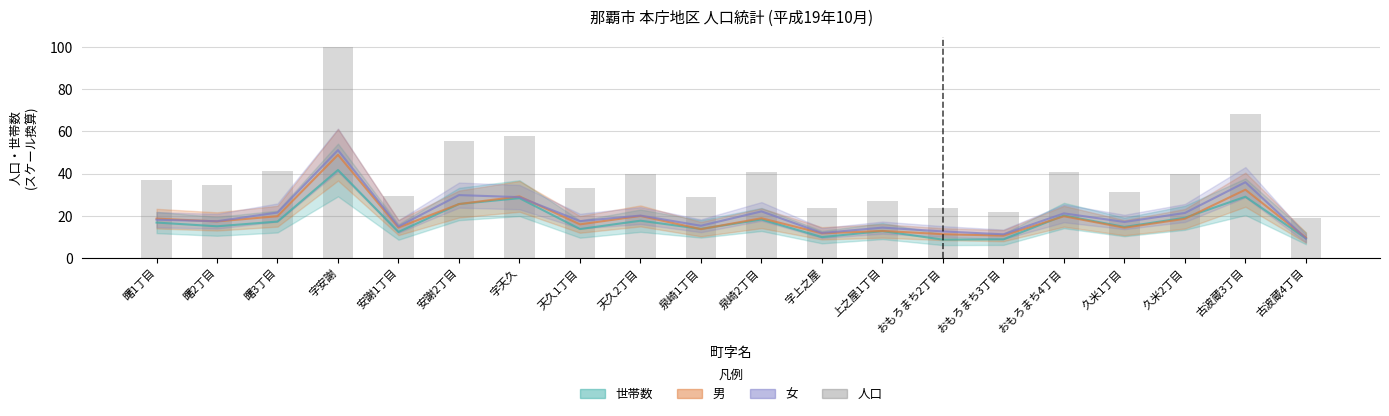

Rank the categories by value from highest to lowest.

字安謝, 古波蔵3丁目, 字天久, 安謝2丁目, 曙3丁目, 泉崎2丁目, おもろまち4丁目, 天久2丁目, 久米2丁目, 曙1丁目, 曙2丁目, 天久1丁目, 久米1丁目, 安謝1丁目, 泉崎1丁目, 上之屋1丁目, おもろまち2丁目, 字上之屋, おもろまち3丁目, 古波蔵4丁目